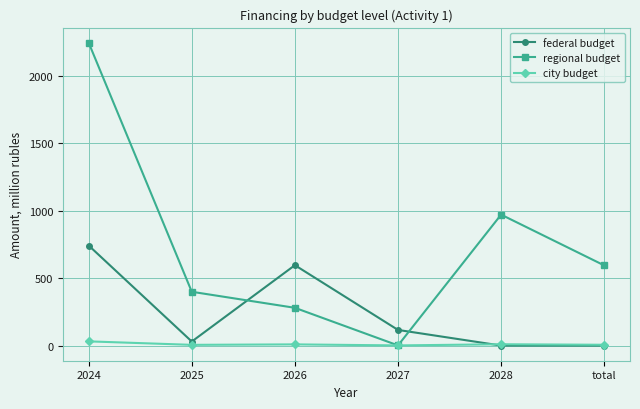

Is the value of regional budget at 2025 greater than the value of city budget at 2025?

Yes